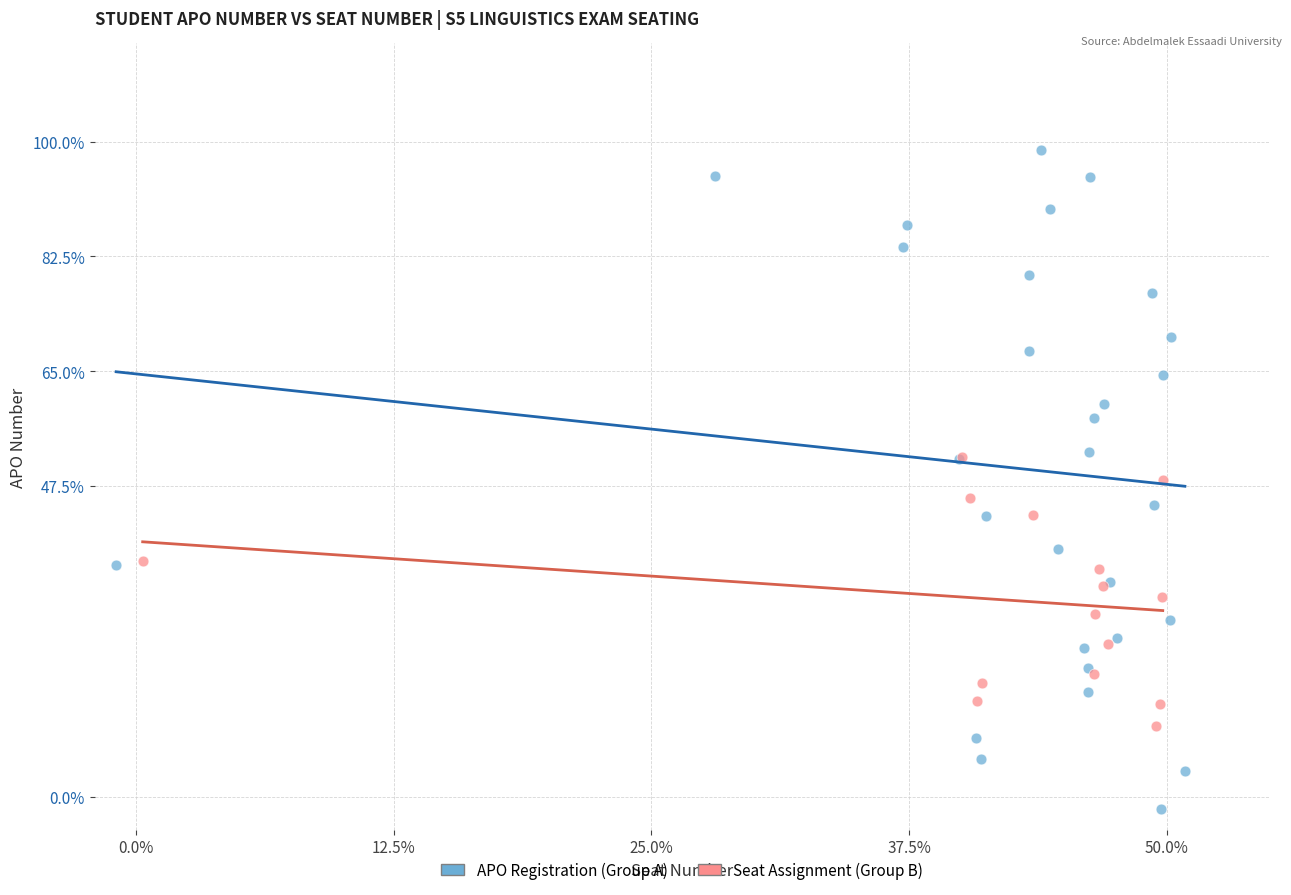

Which series contains the highest Y value?

APO Registration (Group A)